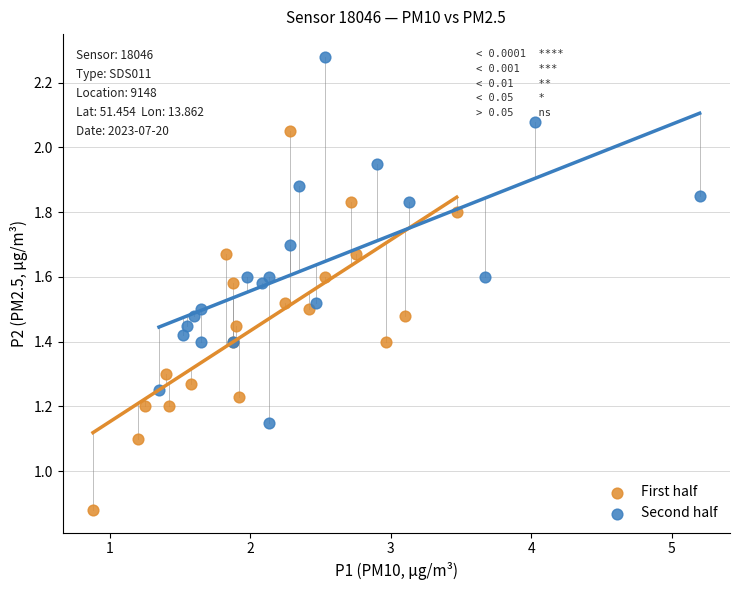

Which series reaches the minimum Y coordinate?

First half